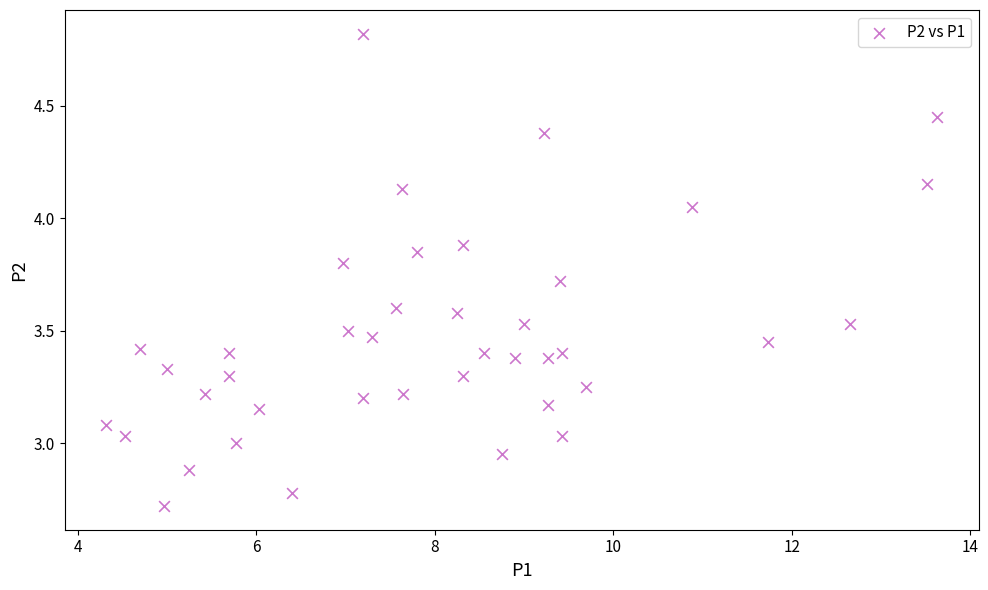

What is the range of X values (max minus min)?

9.3